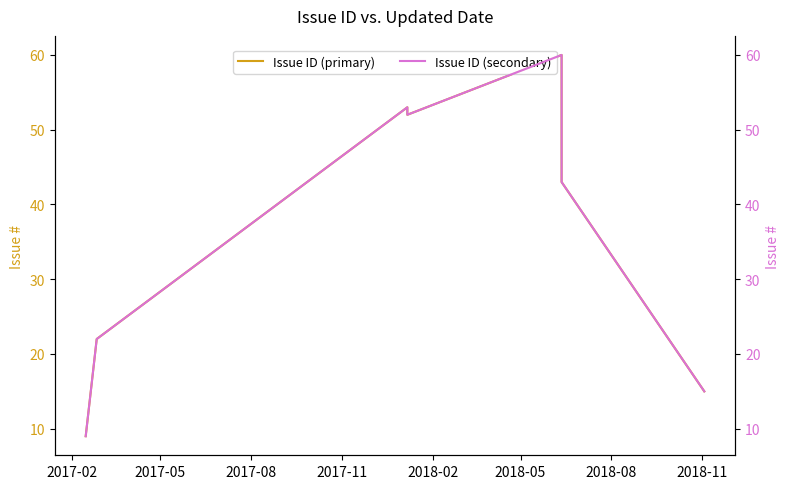

How many values in the Issue ID (secondary) series exceed 43?

3